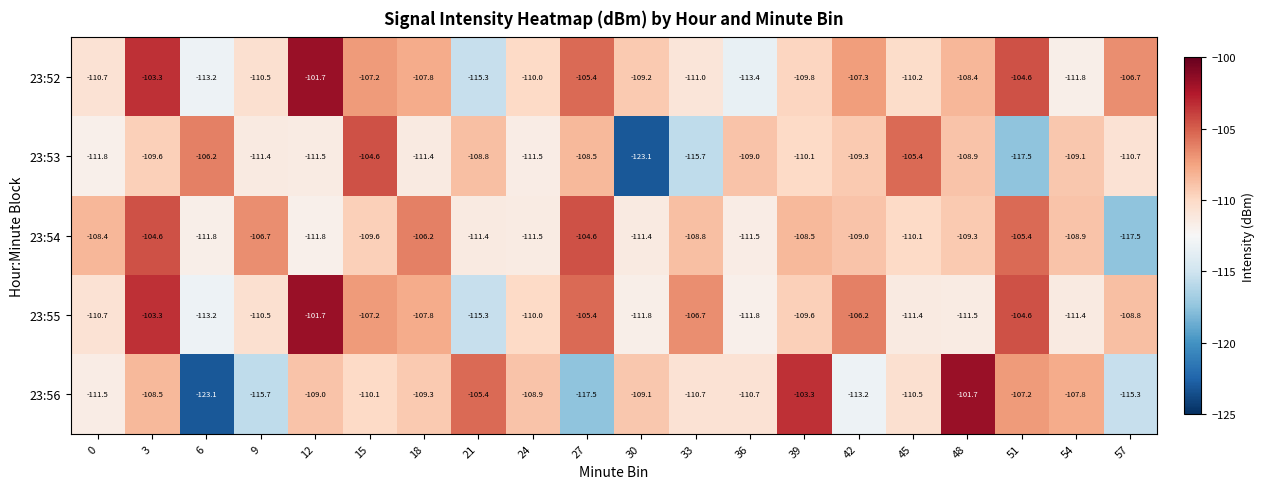

Where does the 23:52 series first go above -109?

3